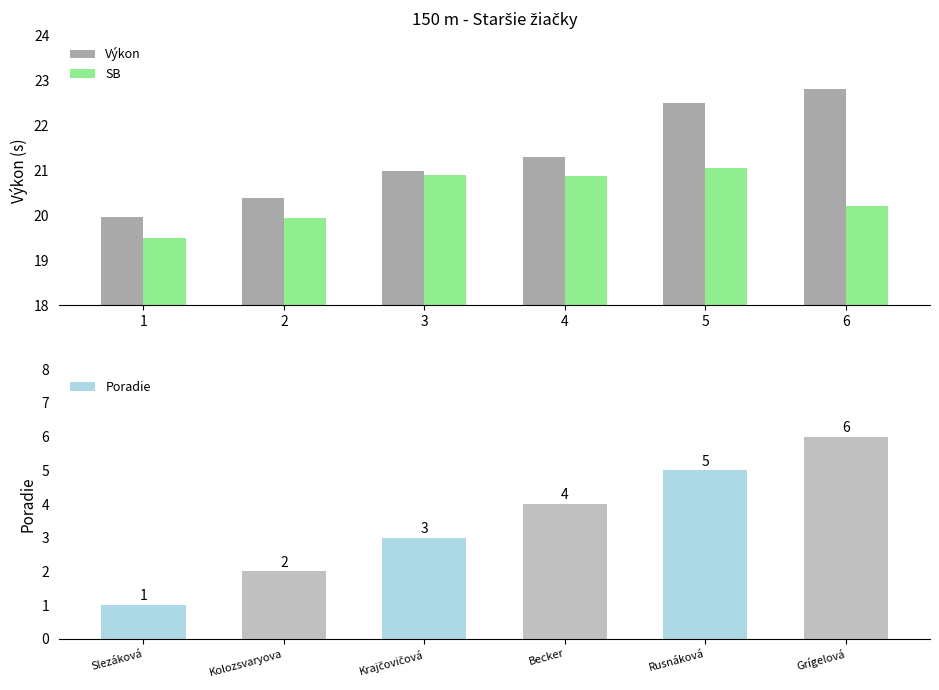

What is the sum of the SB values at 2 and 6?

40.2